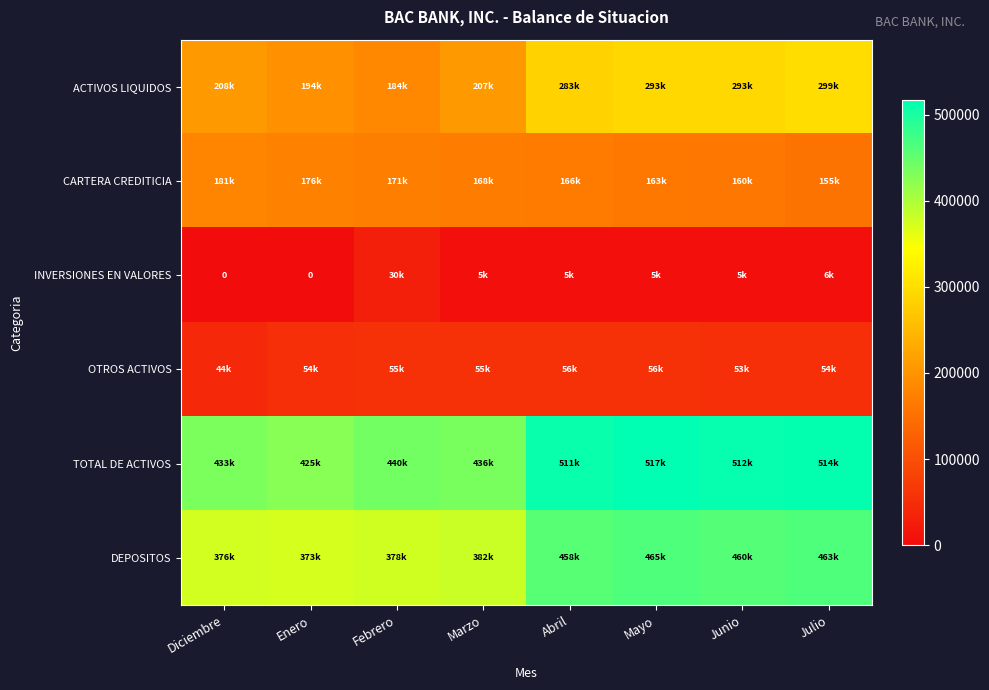

True or false: CARTERA CREDITICIA has a value of 175793.7 at Enero.

True